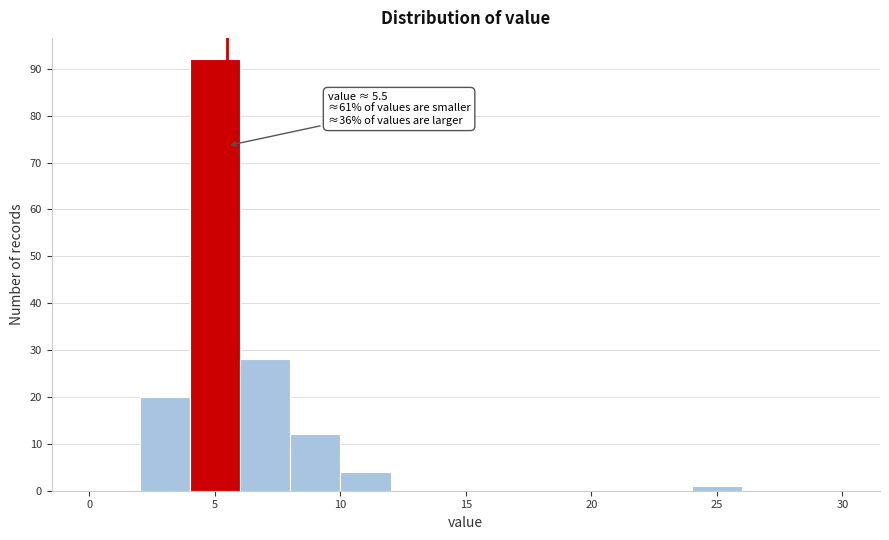

Over which range of the x-axis is the bar tallest?

4 to 6